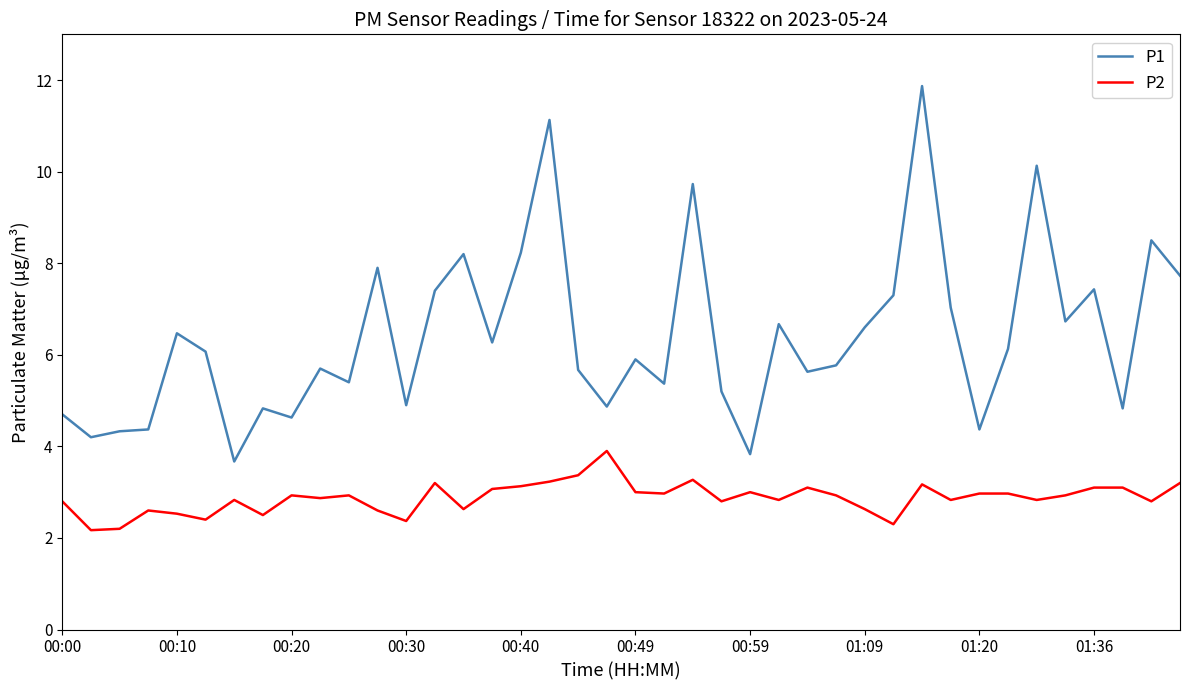

What is the maximum value for P2?

3.9